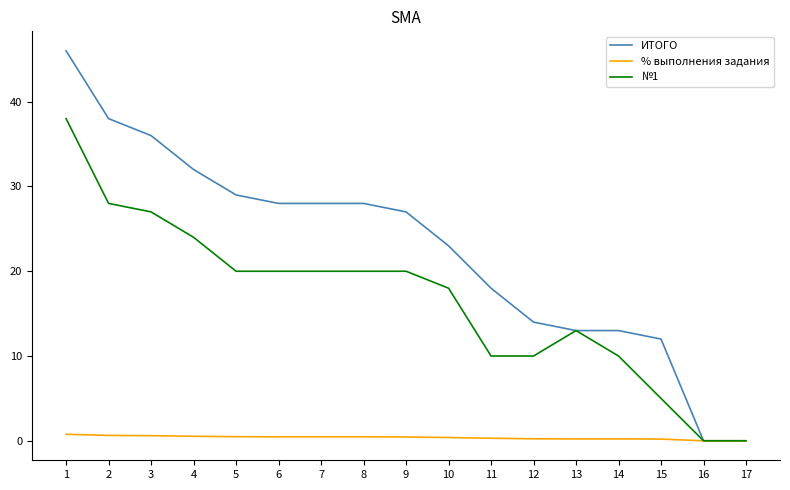

What is the maximum value shown in the chart?

46.0